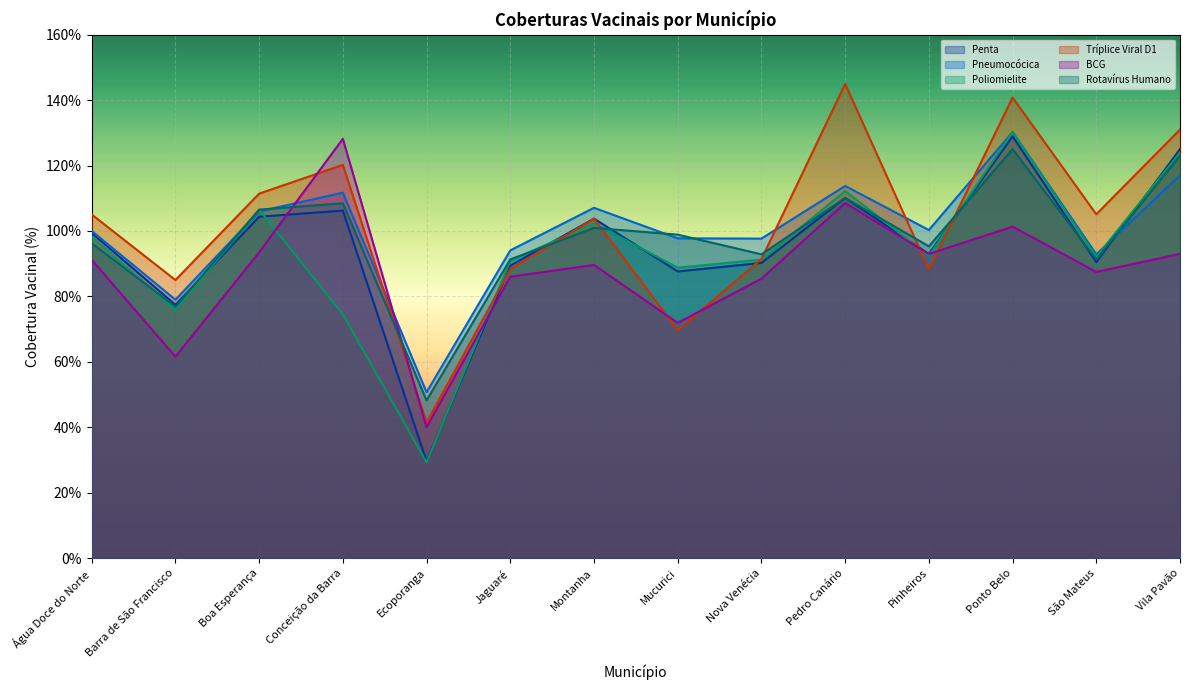

At which label is BCG closest to 84?

Nova Venécia